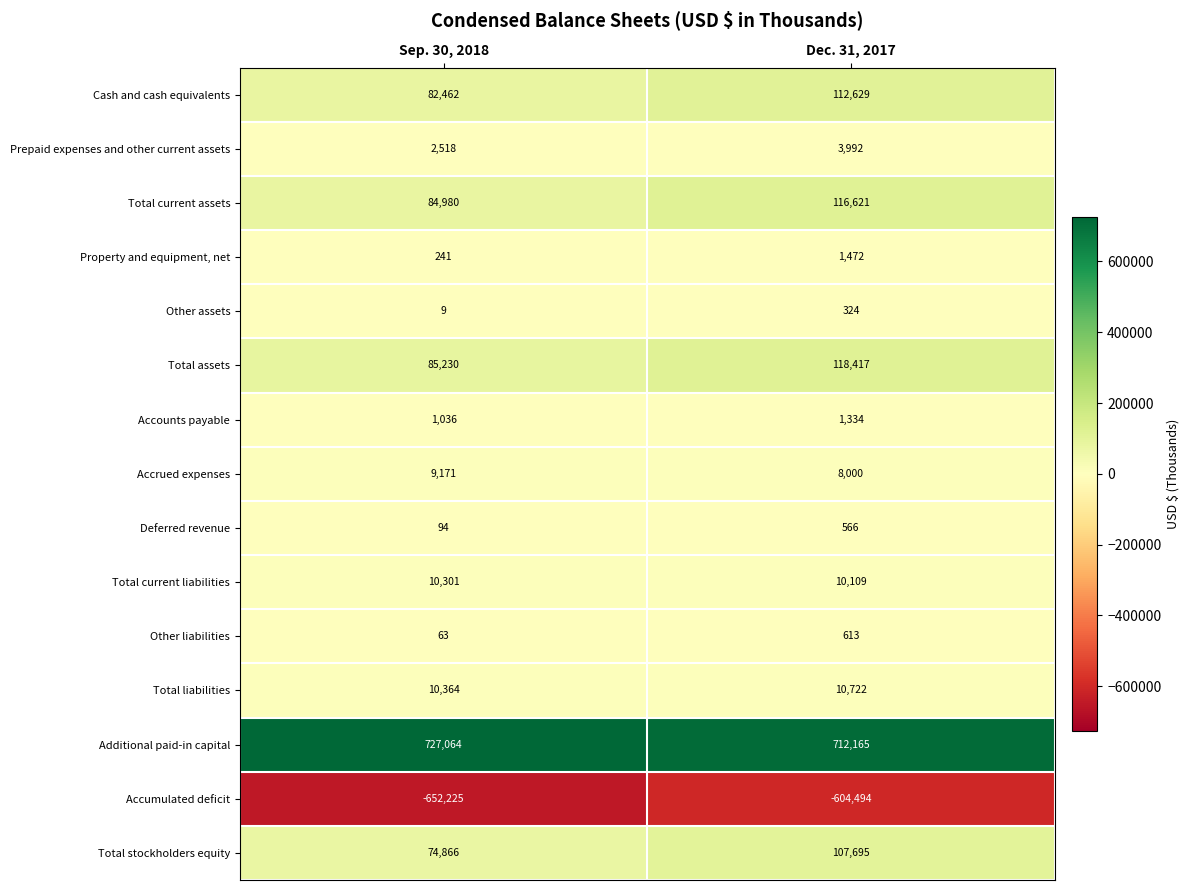

At which label is Total current assets closest to 100800?

Sep. 30, 2018